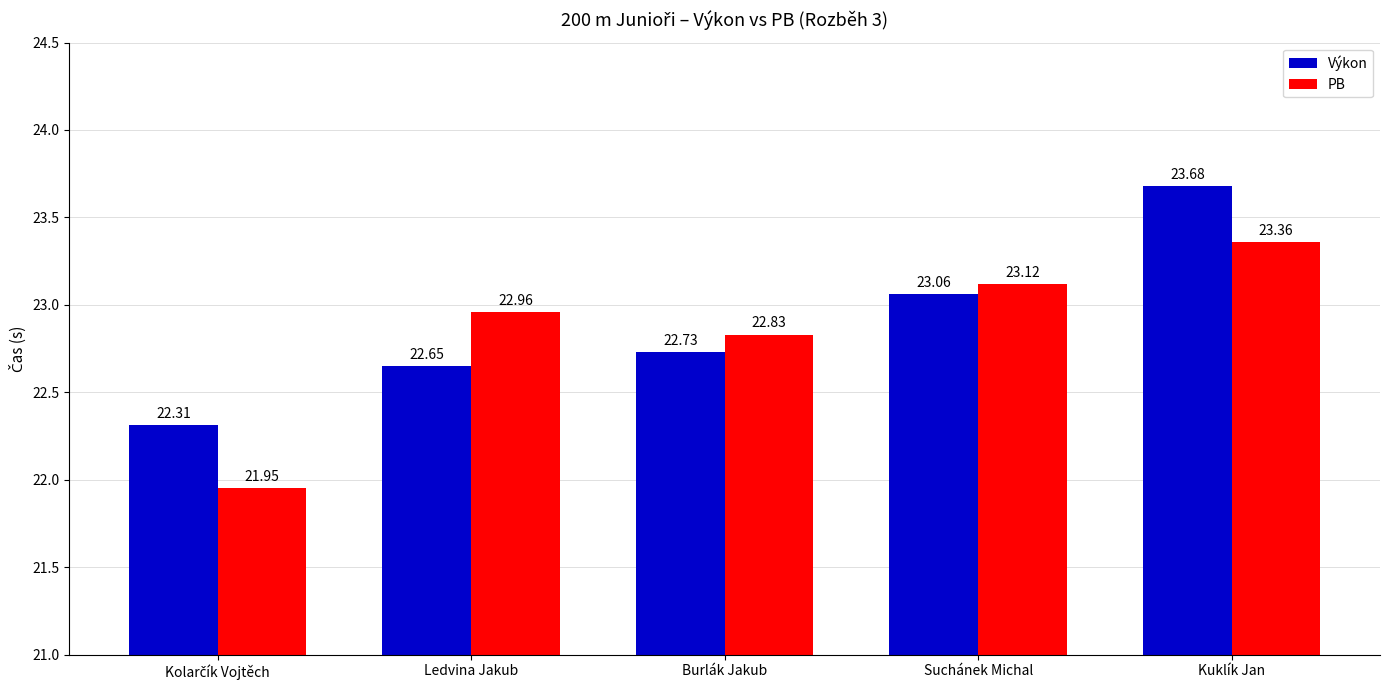

Is it true that PB equals 23.0 at Ledvina Jakub?

True